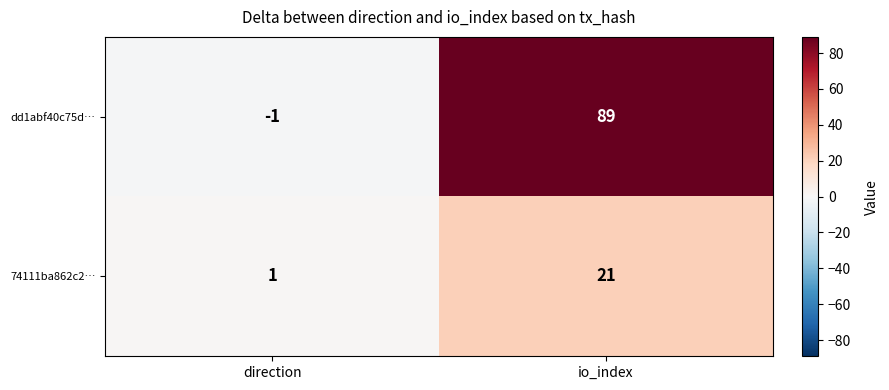

At how many categories does at least one series exceed 34?

1